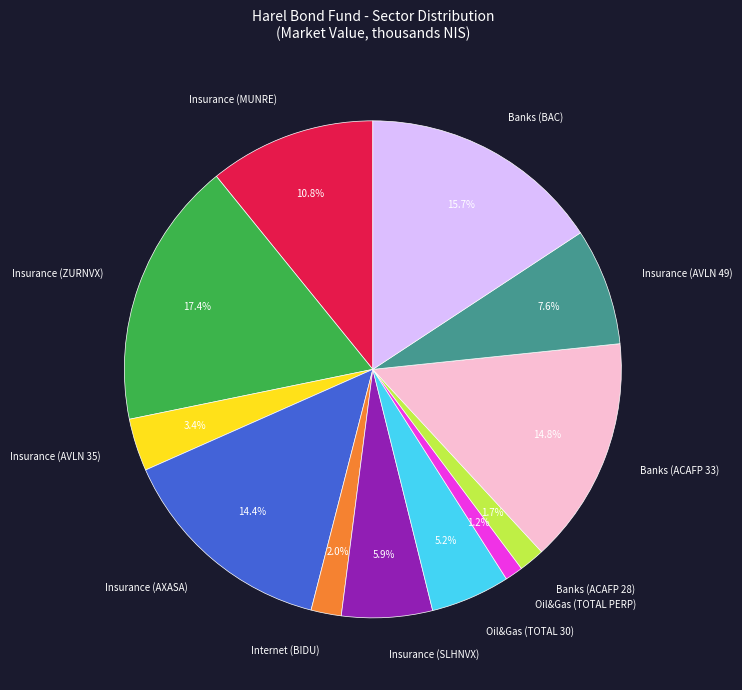

Which slice is the largest?

Insurance (ZURNVX)